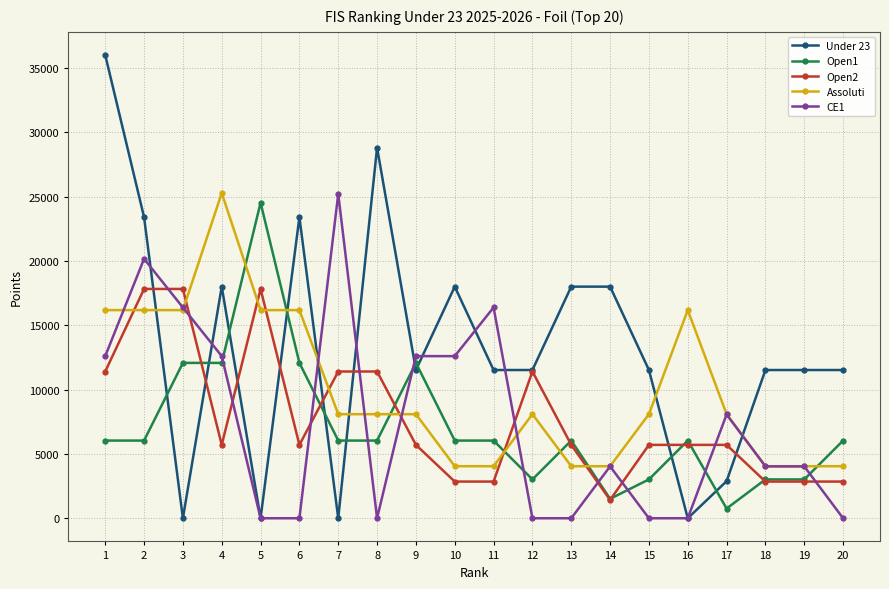

What is the difference between the CE1 values at 6 and 14?

4032.0